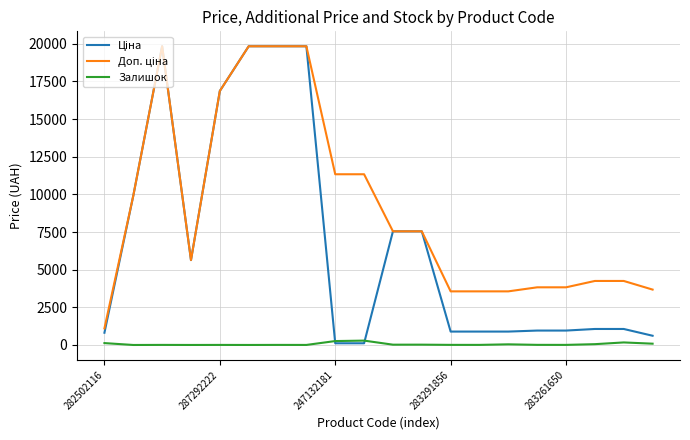

Does the chart display data point markers on the line(s)?

No